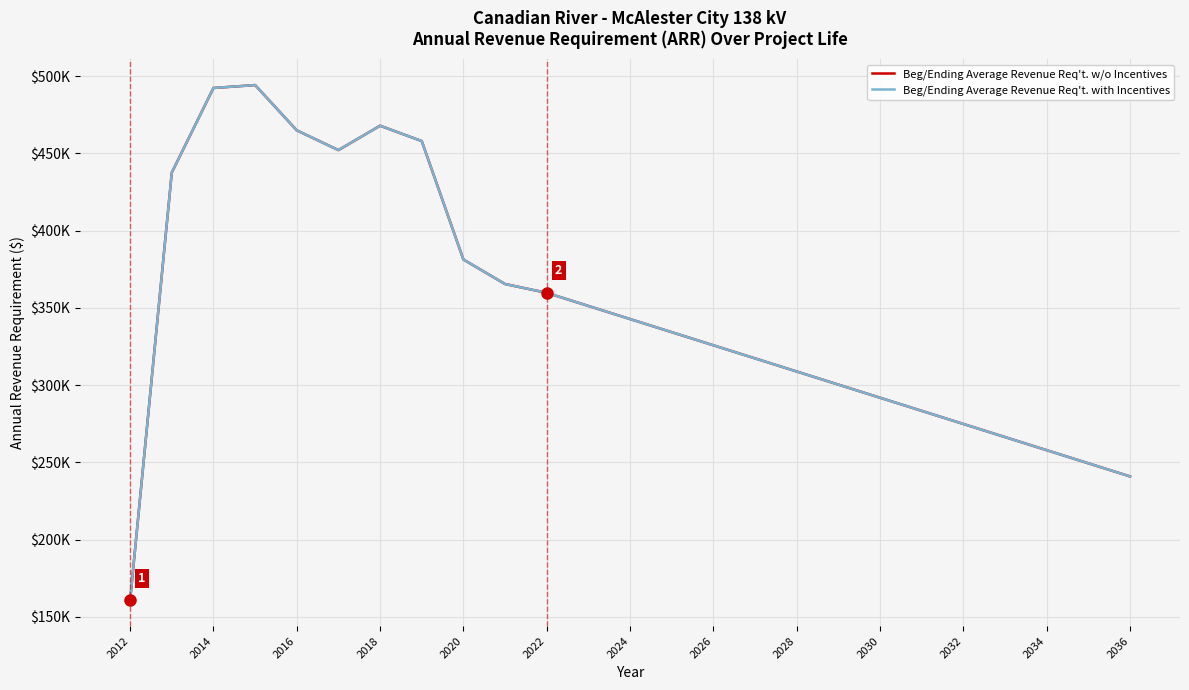

Does the chart display data point markers on the line(s)?

No